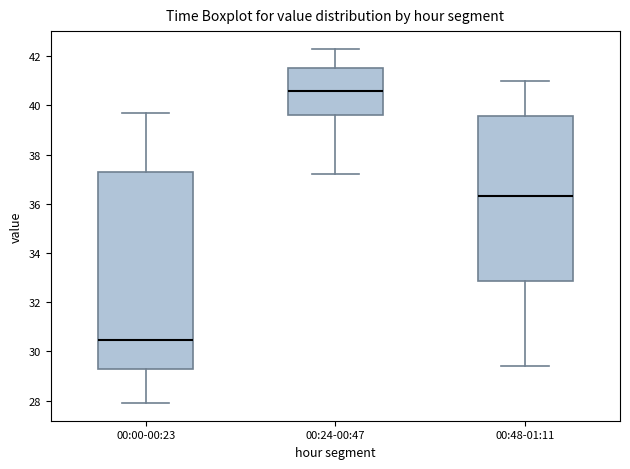

Which box has the lowest median line?

00:00-00:23